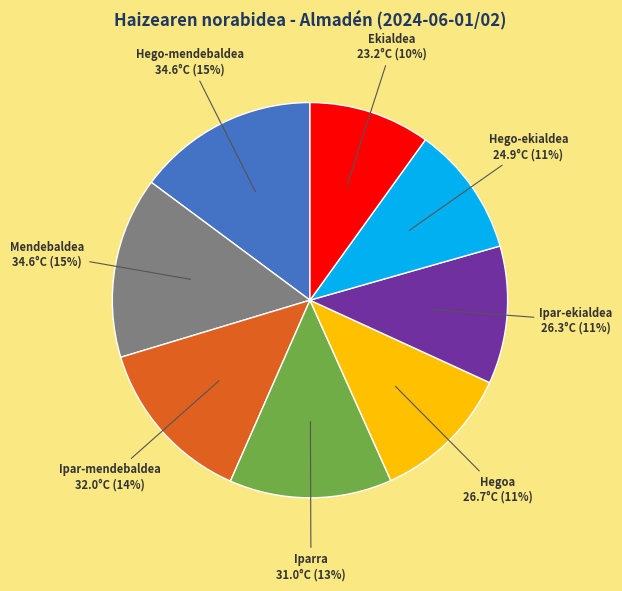

Count the number of slices in the pie.

8